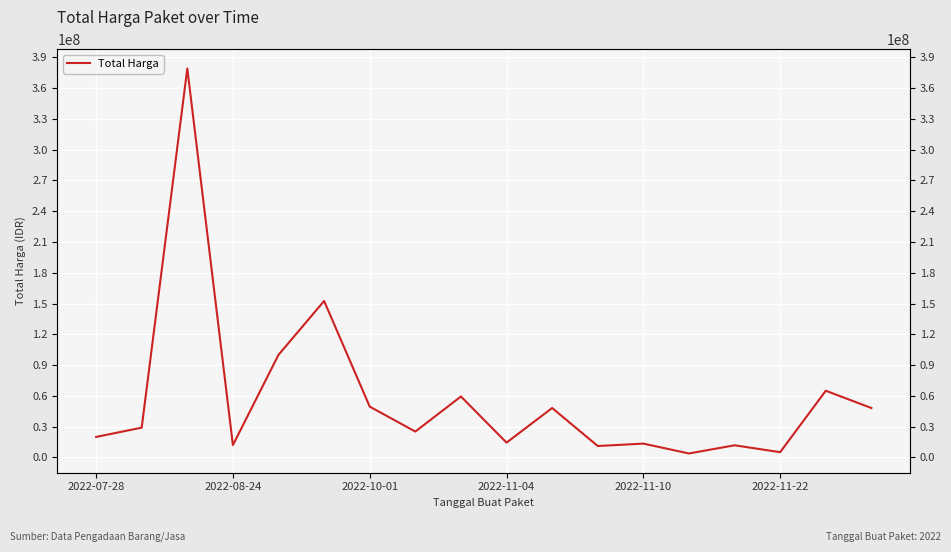

How many data points are less than 29000000?

9